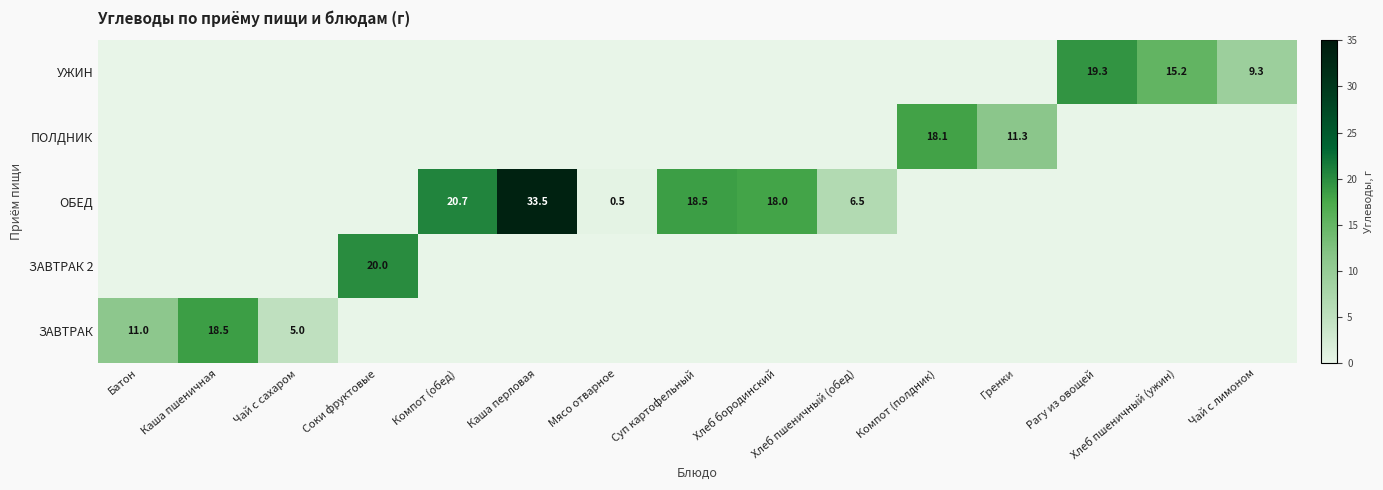

The value of ОБЕД at Хлеб бородинский is 24.7. True or false?

False